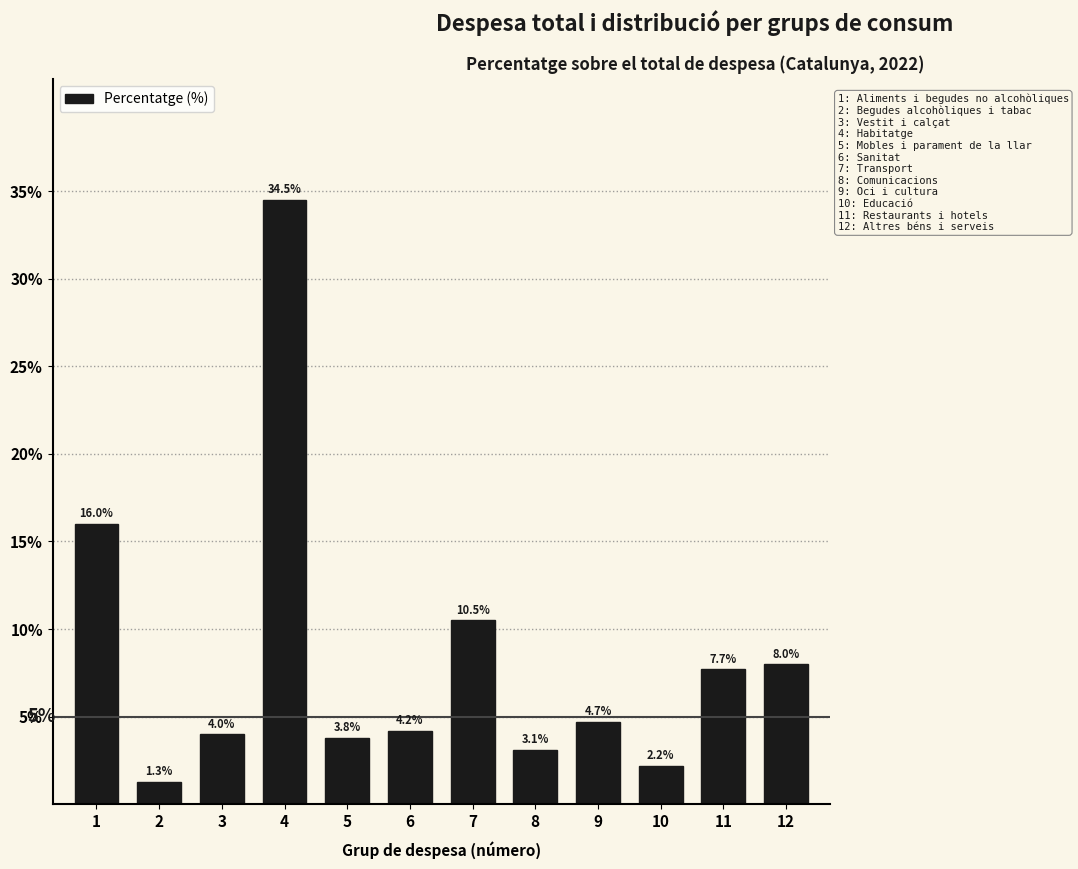

Reading left to right, transcribe all the data shown in this chart.

1=16.0	2=1.3	3=4.0	4=34.5	5=3.8	6=4.2	7=10.5	8=3.1	9=4.7	10=2.2	11=7.7	12=8.0